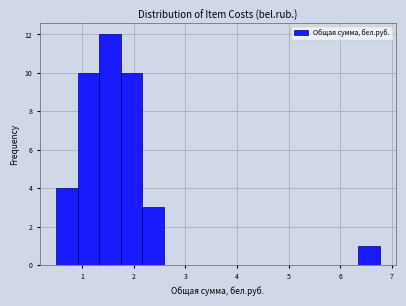

Reading left to right, transcribe this chart: for each bar, give the range it covers on the x-axis and its height. Neither the bar edges nor the heights are printed on the chart, so give them approximately, as read against the axes.

0.5 to 0.9: 4
0.9 to 1.3: 10
1.3 to 1.8: 12
1.8 to 2.2: 10
2.2 to 2.6: 3
2.6 to 3.0: 0
3.0 to 3.4: 0
3.4 to 3.8: 0
3.8 to 4.3: 0
4.3 to 4.7: 0
4.7 to 5.1: 0
5.1 to 5.5: 0
5.5 to 5.9: 0
5.9 to 6.4: 0
6.4 to 6.8: 1